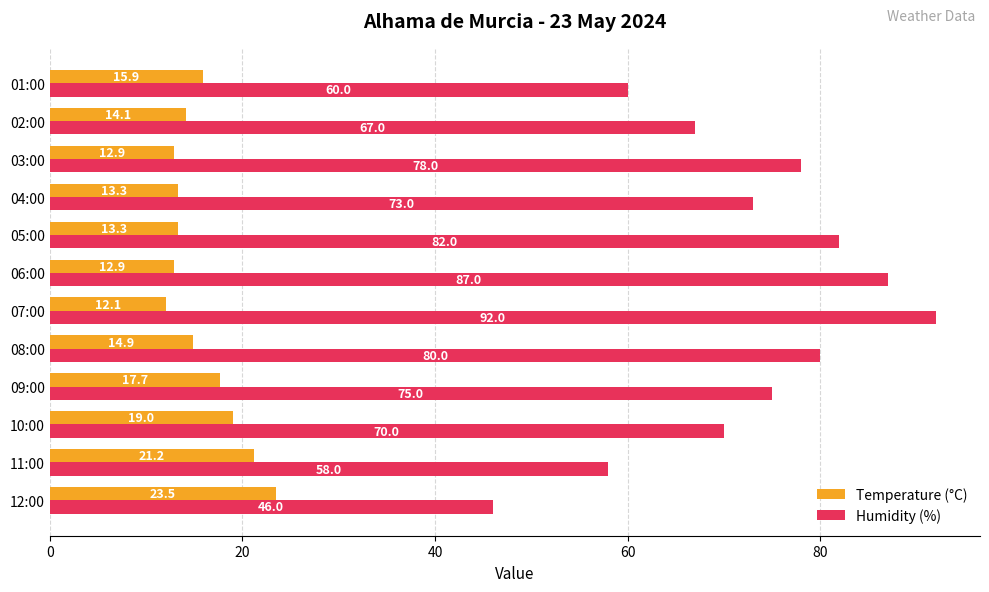

How many values in the Temperature (°C) series exceed 14?

7